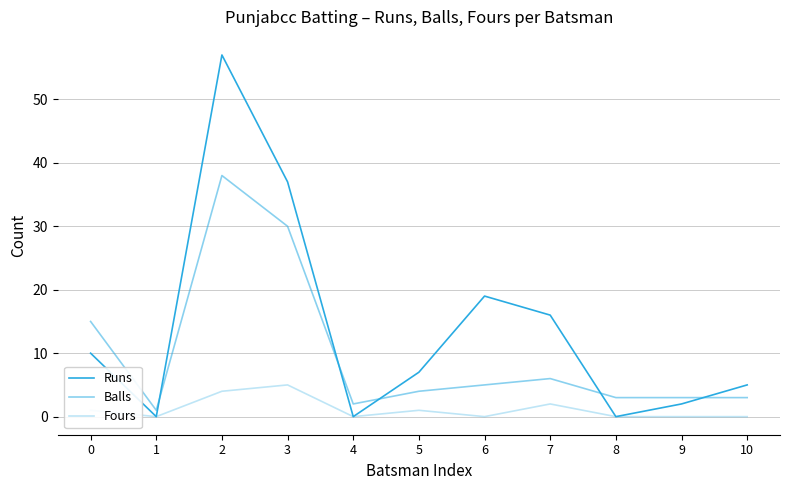

Which series changed the most between 2 and 9?

Runs